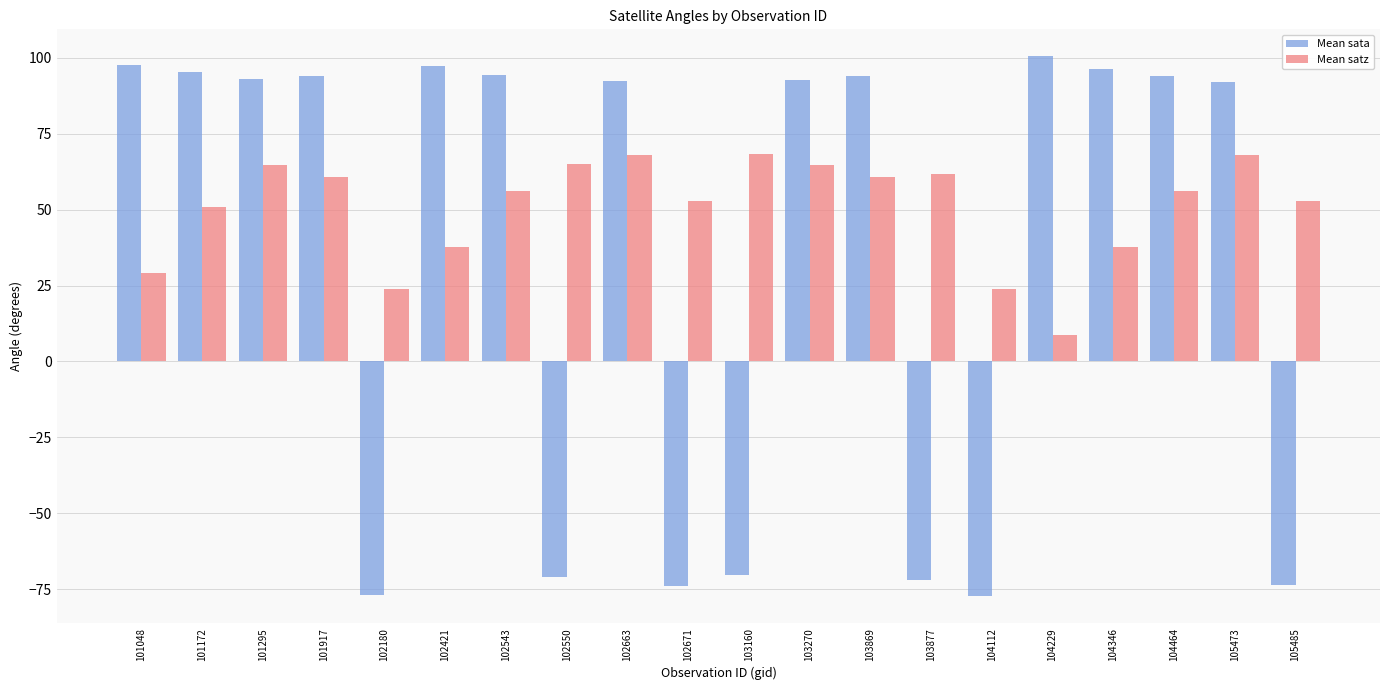

How many series are shown in this chart?

2